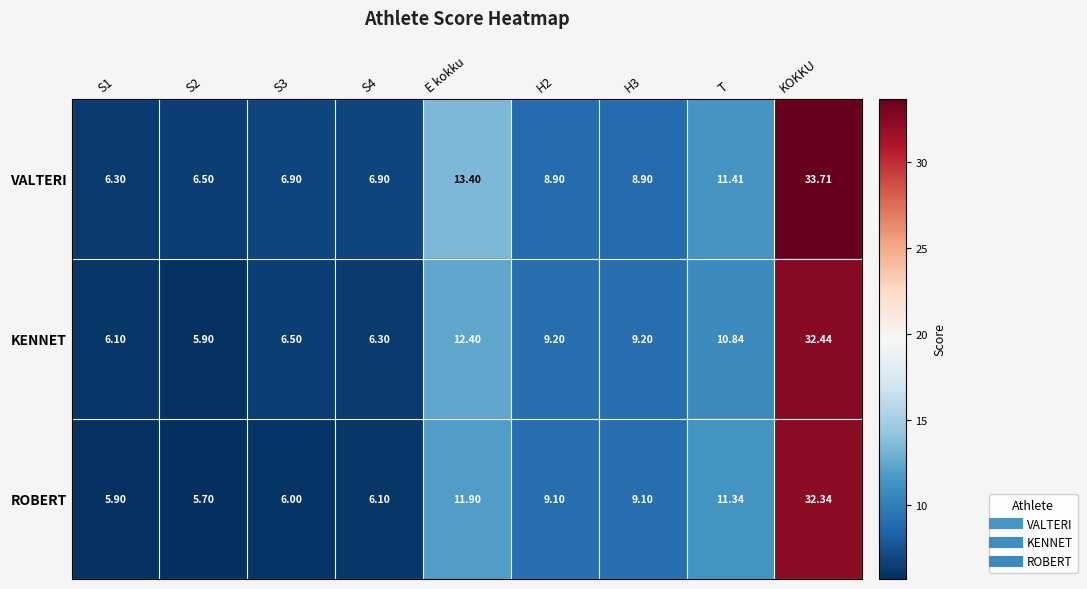

Count the number of categories in the chart.

9